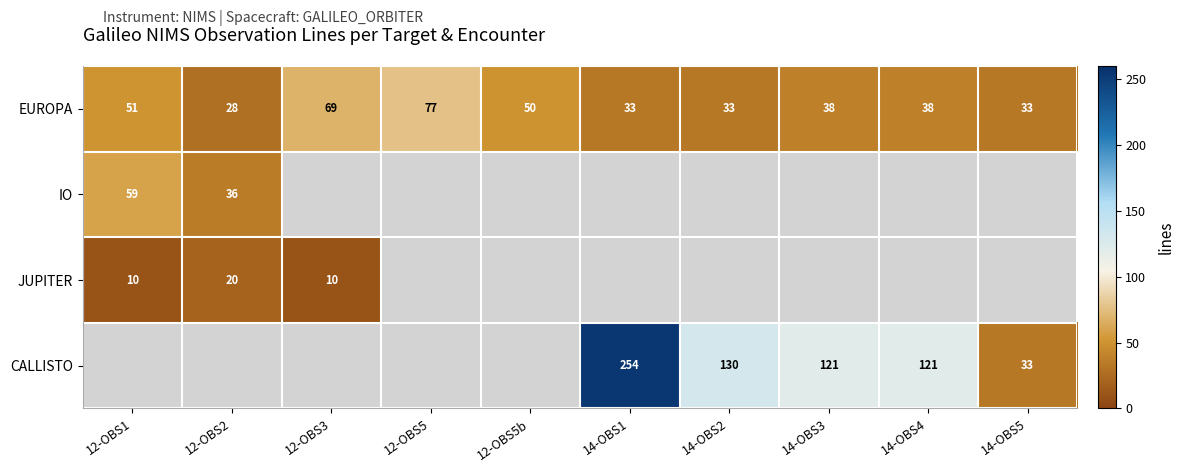

At which label is EUROPA closest to 52?

12-OBS1